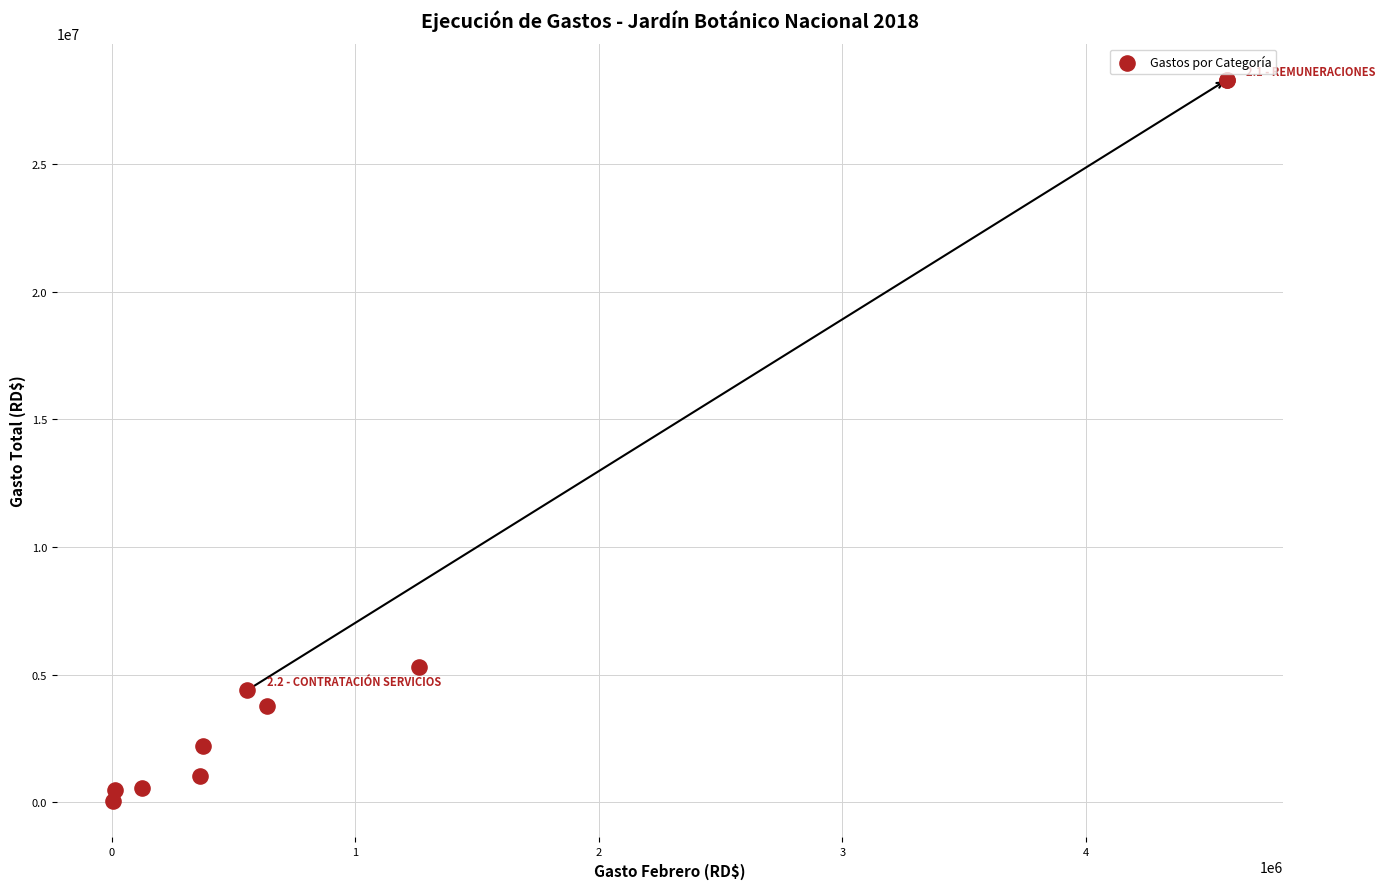

What Y value in the scatter plot is closest to 14174405?

5289248.7